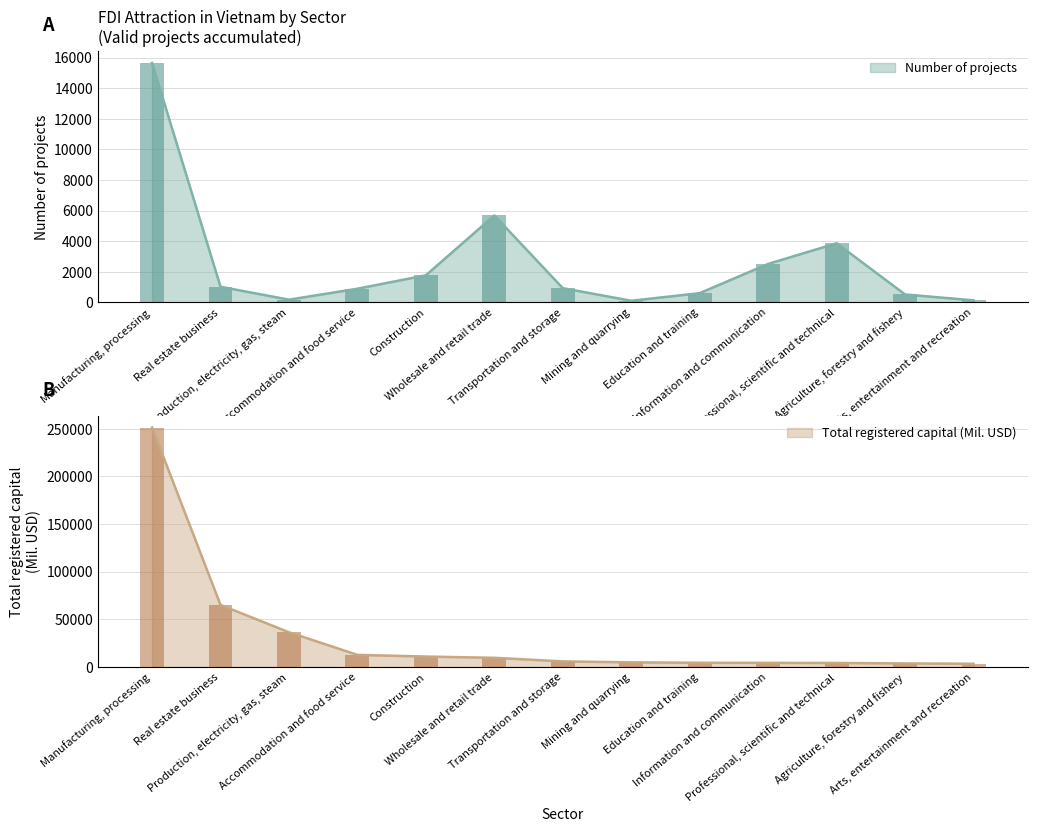

What are all the series names shown in the legend?

Number of projects, Total registered capital (Mil. USD)